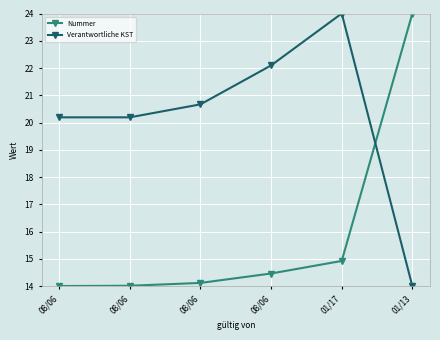

The value of Nummer at 08/06 is 14.1. True or false?

True